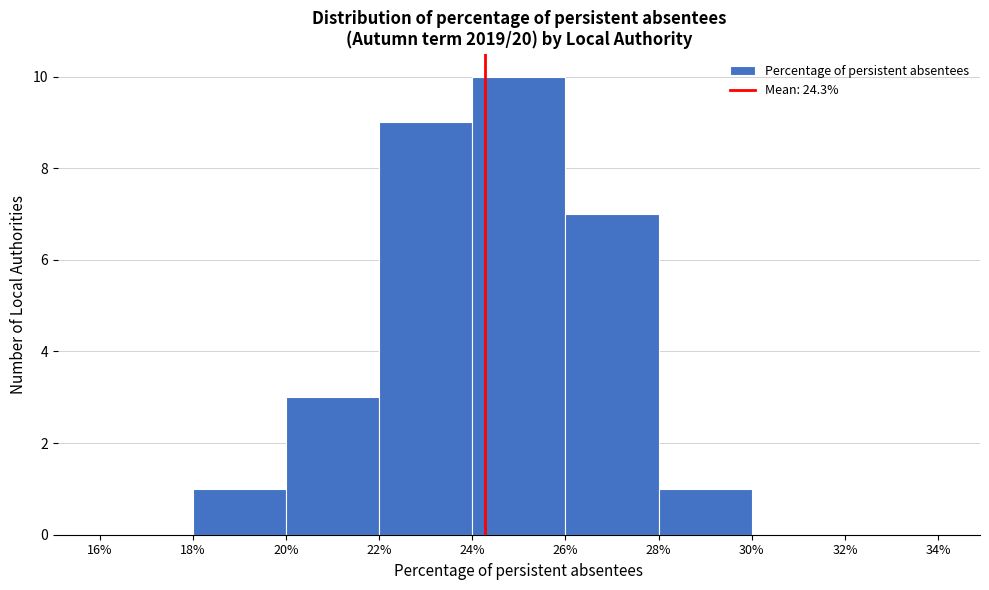

Reading left to right, list every bar in this chart as the range it spans on the x-axis followed by its height. The values are not printed on the chart, so give them approximately, as read against the axis.

16% to 18%: 0
18% to 20%: 1
20% to 22%: 3
22% to 24%: 9
24% to 26%: 10
26% to 28%: 7
28% to 30%: 1
30% to 32%: 0
32% to 34%: 0